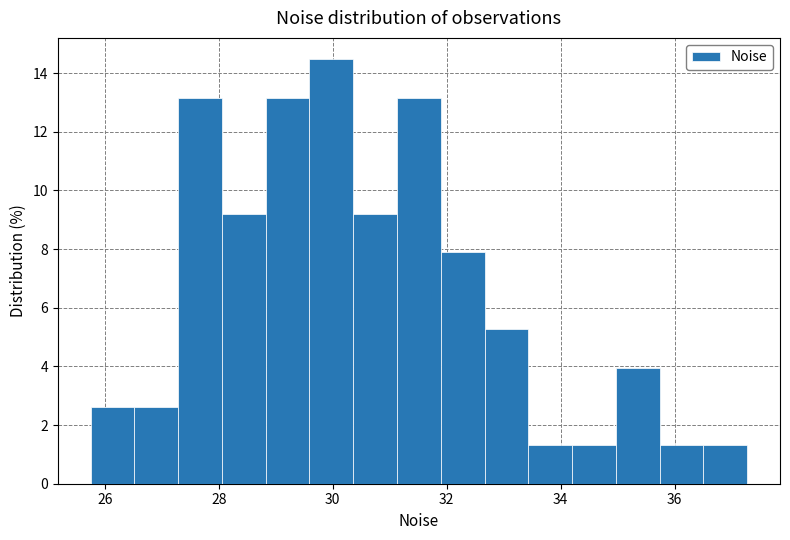

Read against the x-axis, roughly where is the centre of the tallest bar?

30.0